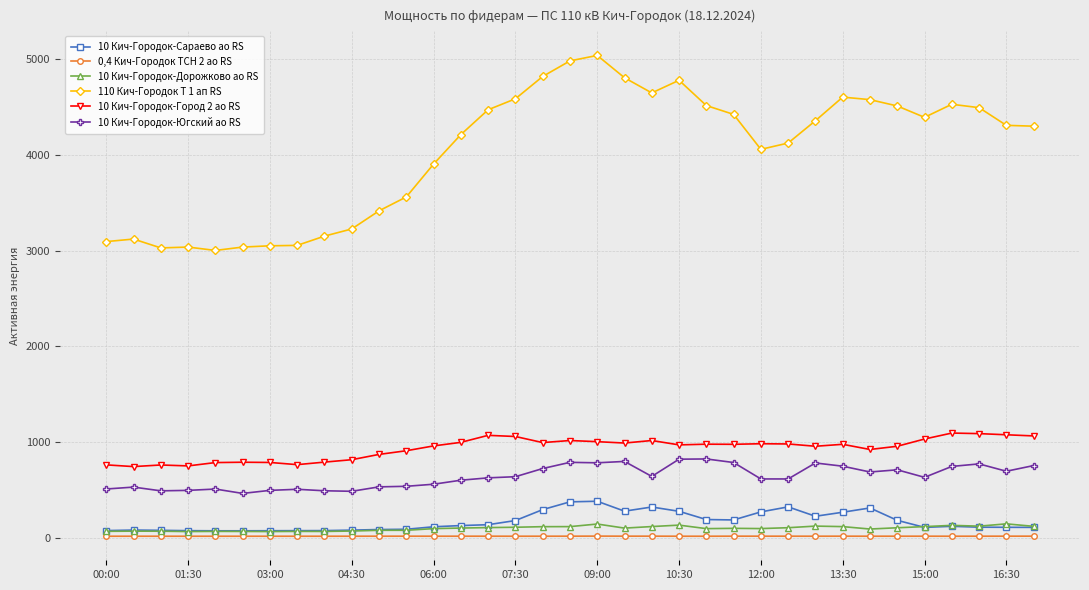

At how many categories does at least one series exceed 3298?

25